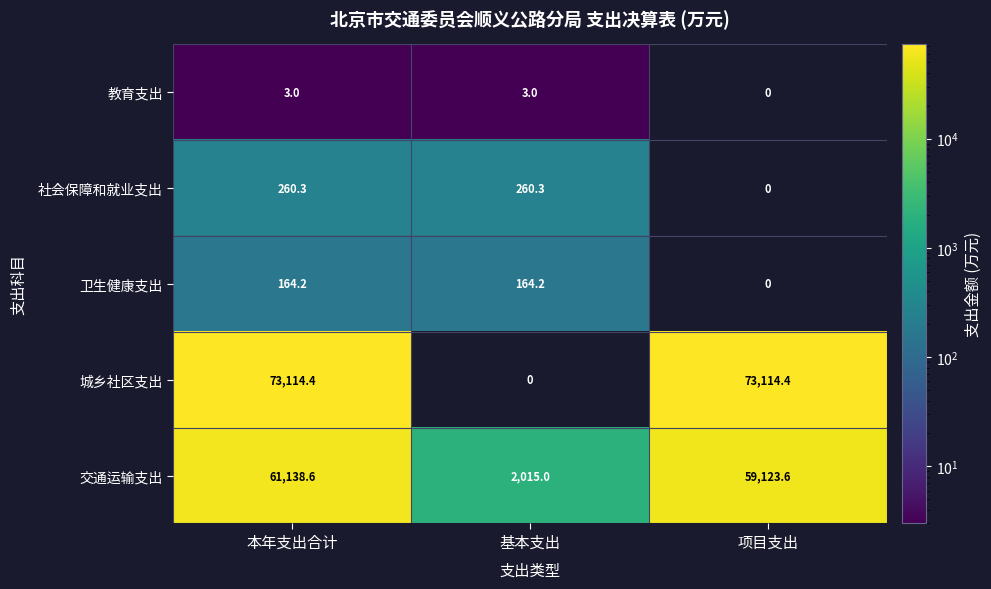

Which series has the largest range (max minus min)?

城乡社区支出